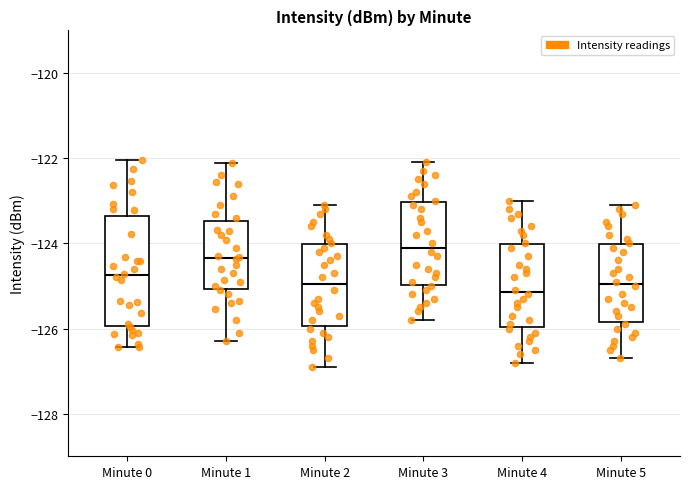

Reading left to right, transcribe this box plot: for each box, give where its median line is, the range the box spans, and where its two whiskers end, as read against the y-axis. The values are not printed on the chart, so give them approximately, as read against the axis.

Minute 0: median -124.8, box -126.0 to -123.4, whiskers -126.4 to -122.0
Minute 1: median -124.4, box -125.0 to -123.4, whiskers -126.2 to -122.2
Minute 2: median -125.0, box -126.0 to -124.0, whiskers -126.8 to -123.0
Minute 3: median -124.0, box -125.0 to -123.0, whiskers -125.8 to -122.0
Minute 4: median -125.2, box -126.0 to -124.0, whiskers -126.8 to -123.0
Minute 5: median -125.0, box -125.8 to -124.0, whiskers -126.6 to -123.0